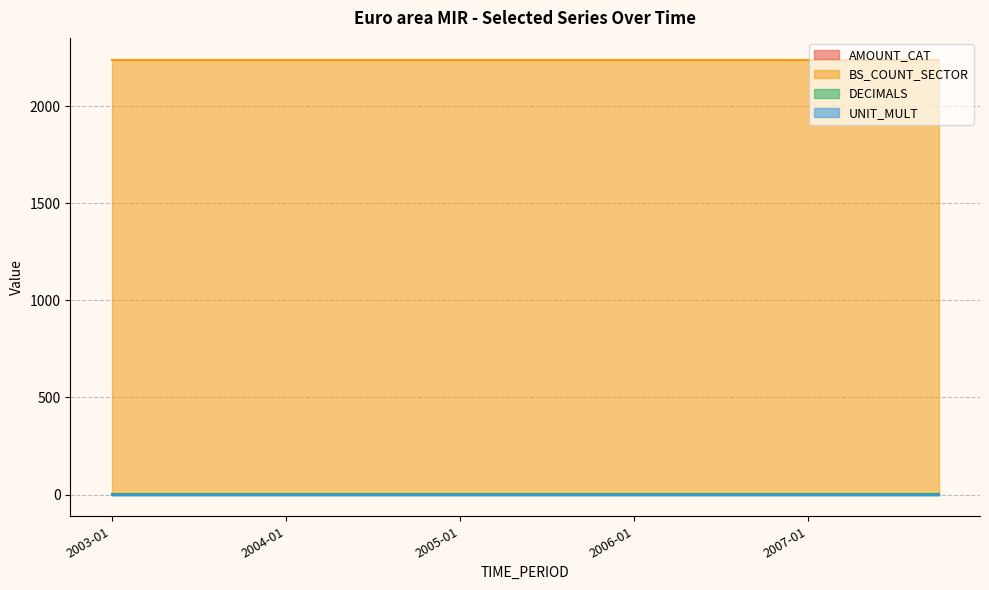

Rank the series at 2003-10 from highest to lowest value.

BS_COUNT_SECTOR, DECIMALS, AMOUNT_CAT, UNIT_MULT